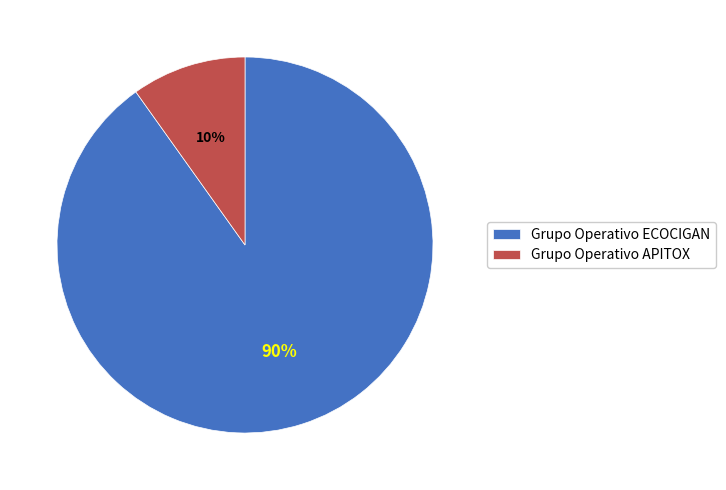

Is there a majority slice in this chart?

Yes